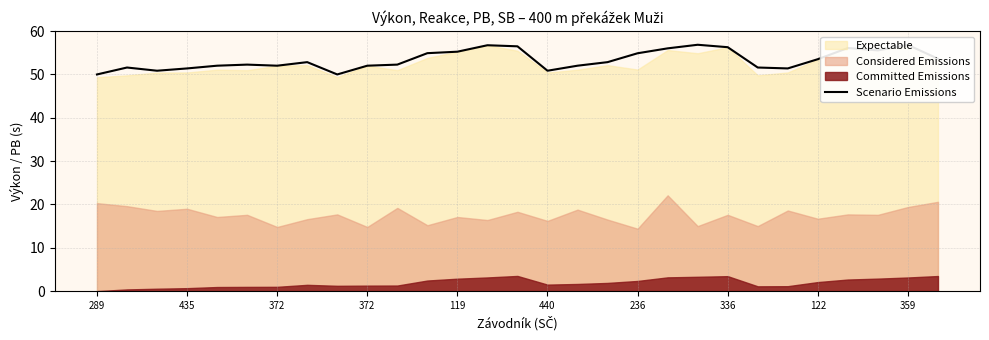

Is it true that the value at 440 is 78.4?

False